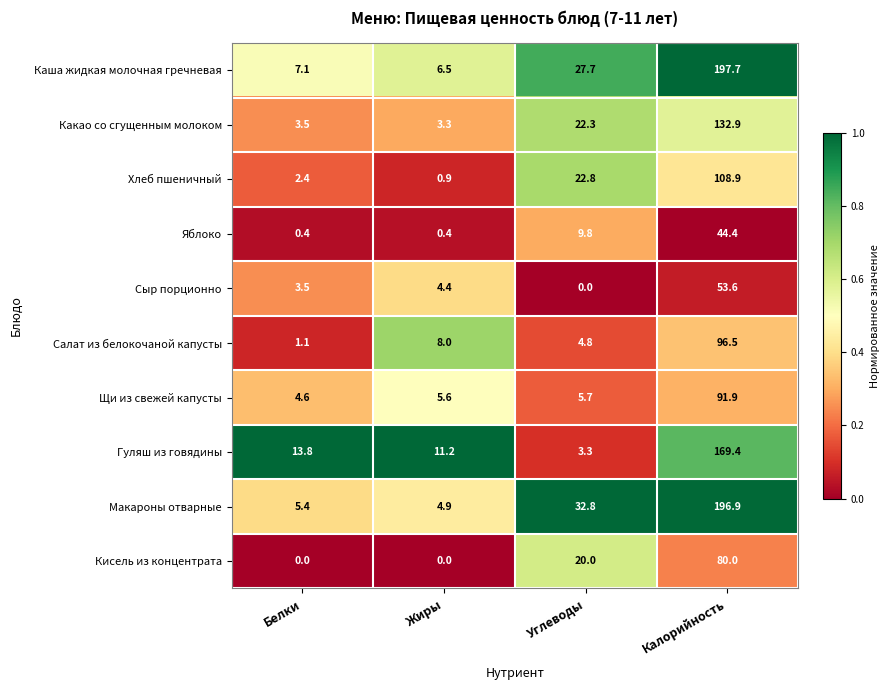

Is it true that Хлеб пшеничный equals 14.2 at Углеводы?

False